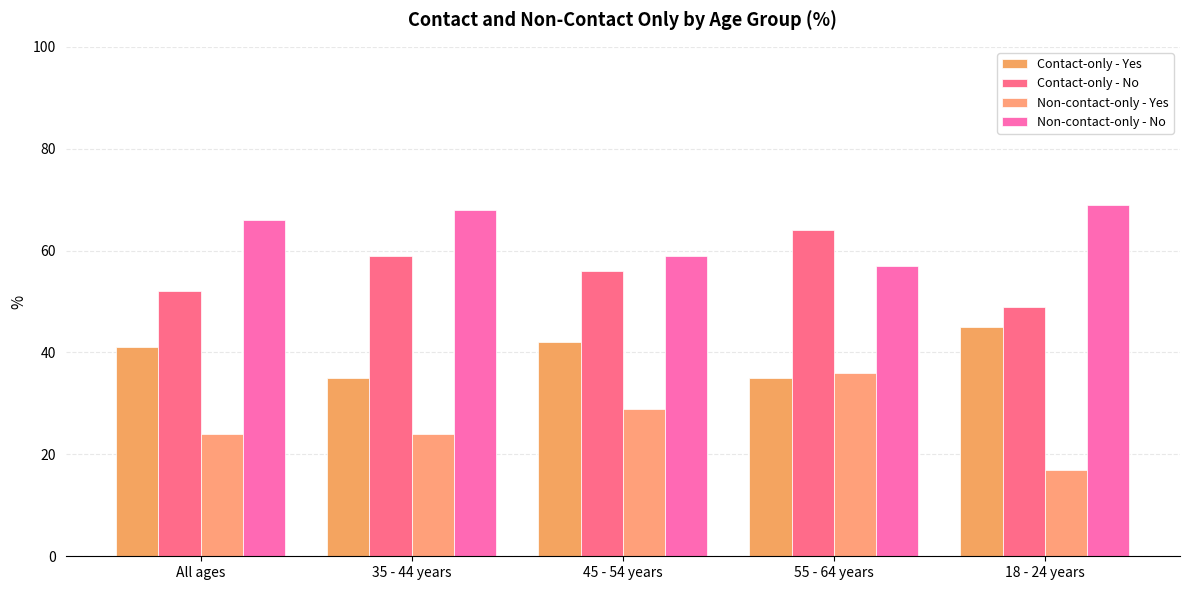

Which category has the lowest value across all series?

18 - 24 years